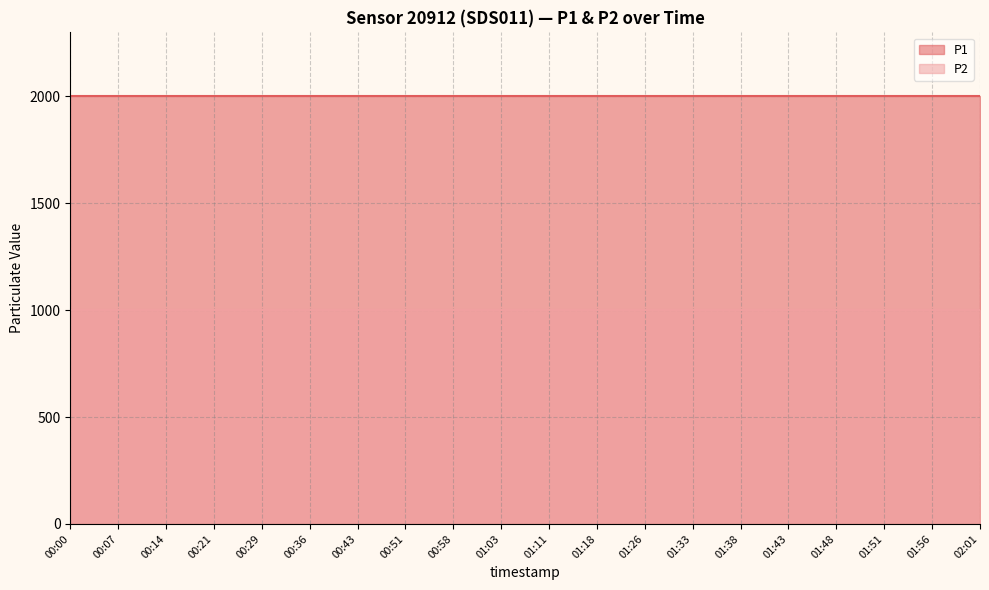

Read the P2 value at 00:29.

999.9